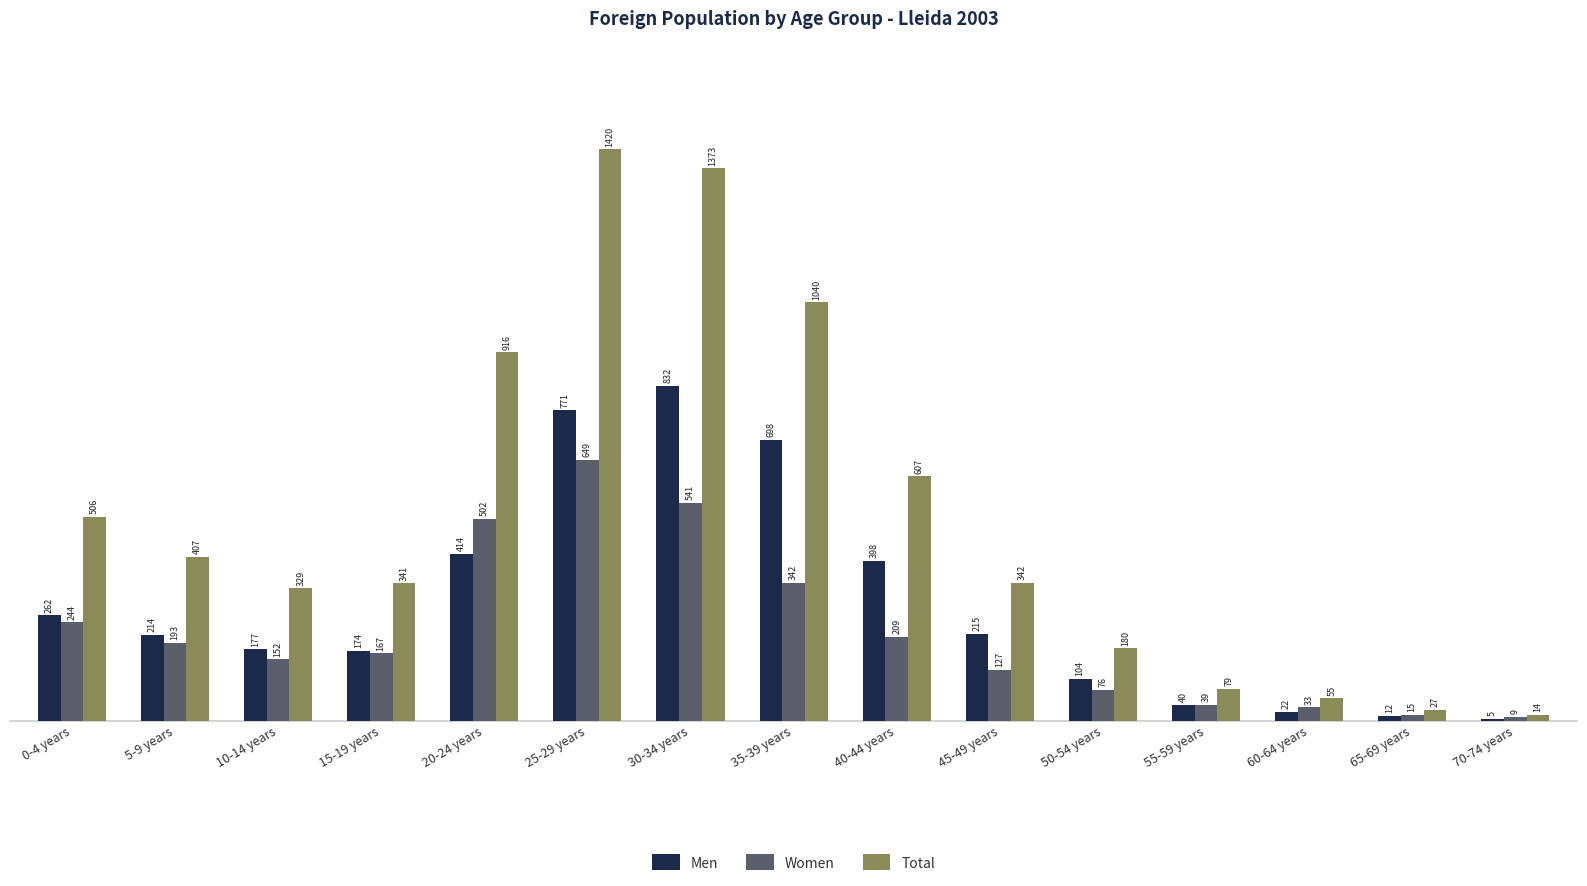

Where is Total nearest to the value 717?

40-44 years